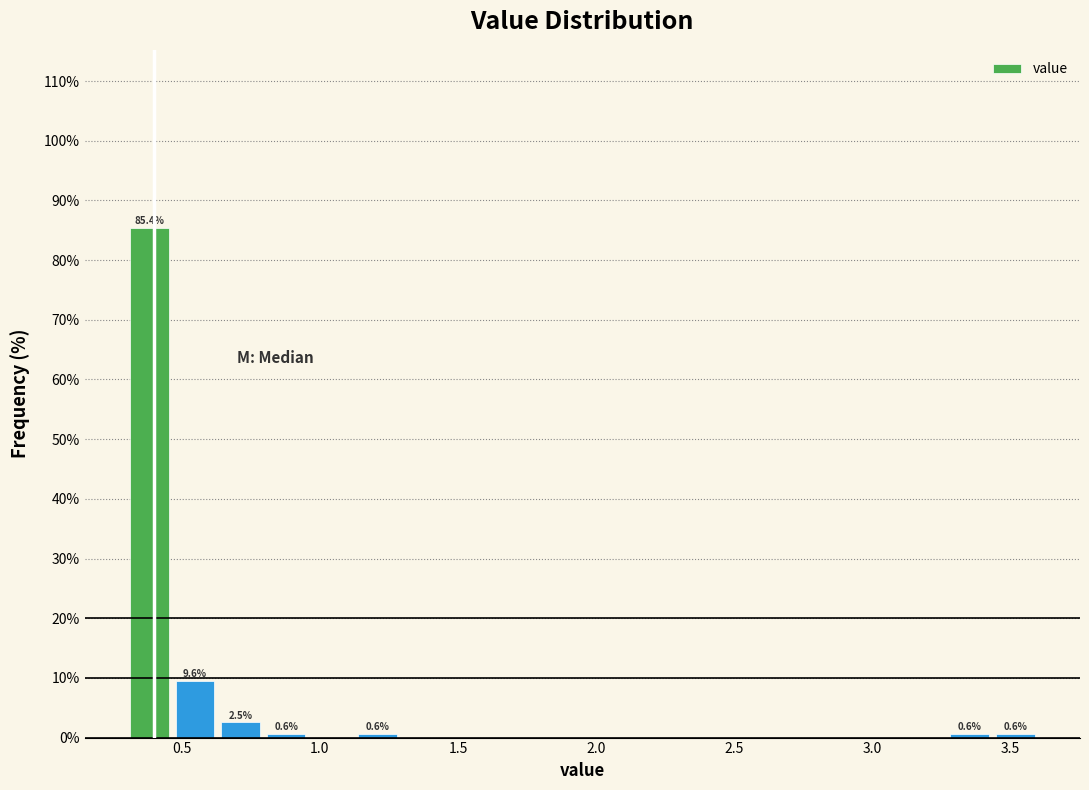

Around what value on the x-axis is the tallest bar? Give the approximate position of its centre, as read against the axis.

0.40